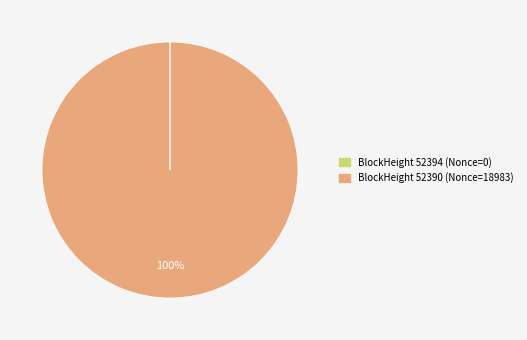

Does any single category account for the majority?

Yes